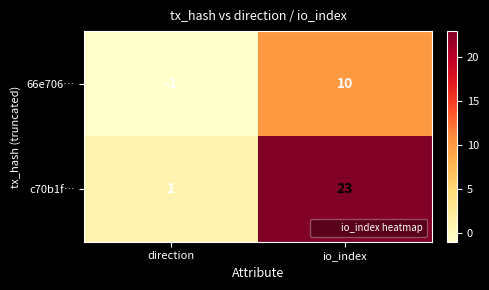

How many series are shown in this chart?

2